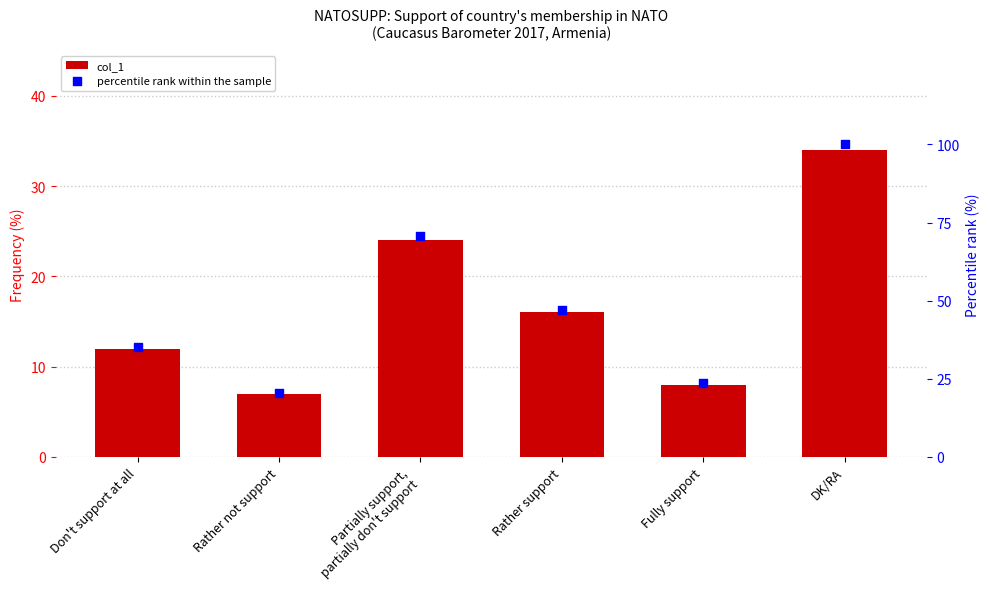

Is the value of percentile rank within the sample at Fully support greater than the value of col_1 at Rather not support?

Yes